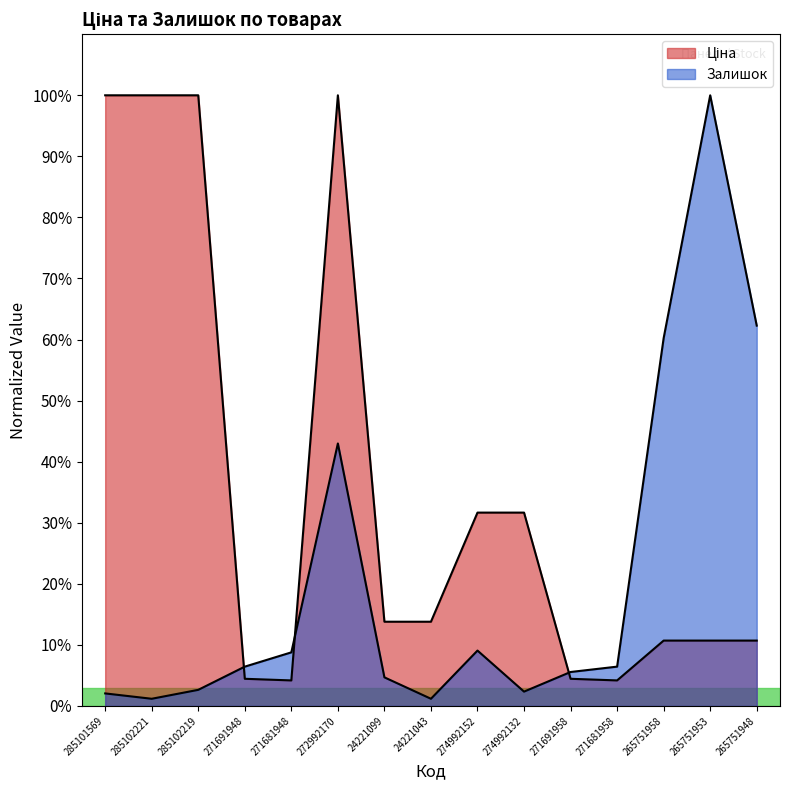

Which category has the highest value across all series?

285101569